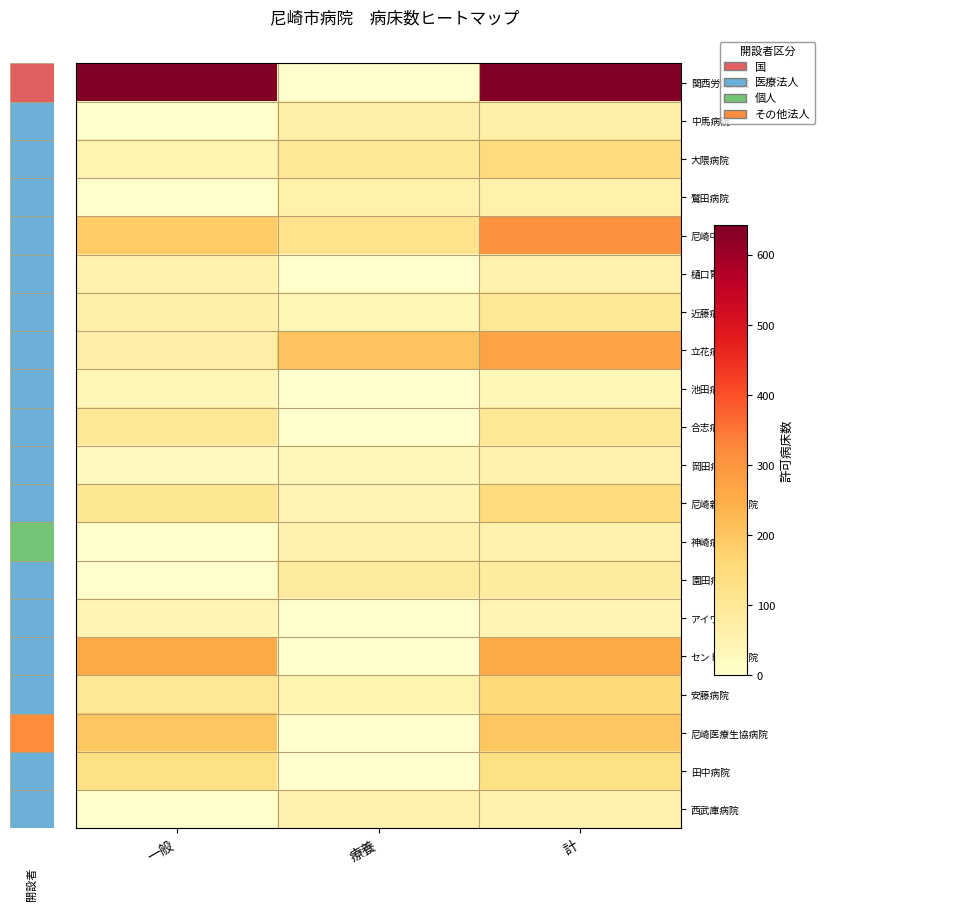

Reading right to left, extract all data points from this chart.

関西労災病院: 計=642	療養=0	一般=642
中馬病院: 計=65	療養=65	一般=0
大隈病院: 計=147	療養=96	一般=51
鷲田病院: 計=61	療養=61	一般=0
尼崎中央病院: 計=309	療養=120	一般=189
樋口胃腸病院: 計=57	療養=0	一般=57
近藤病院: 計=99	療養=36	一般=63
立花病院: 計=272	療養=204	一般=68
池田病院: 計=37	療養=0	一般=37
合志病院: 計=99	療養=0	一般=99
岡田病院: 計=60	療養=35	一般=25
尼崎新都心病院: 計=150	療養=46	一般=104
神崎病院: 計=57	療養=57	一般=0
園田病院: 計=84	療養=84	一般=0
アイワ病院: 計=46	療養=0	一般=46
セントラル病院: 計=254	療養=0	一般=254
安藤病院: 計=153	療養=51	一般=102
尼崎医療生協病院: 計=199	療養=0	一般=199
田中病院: 計=131	療養=0	一般=131
西武庫病院: 計=59	療養=59	一般=0